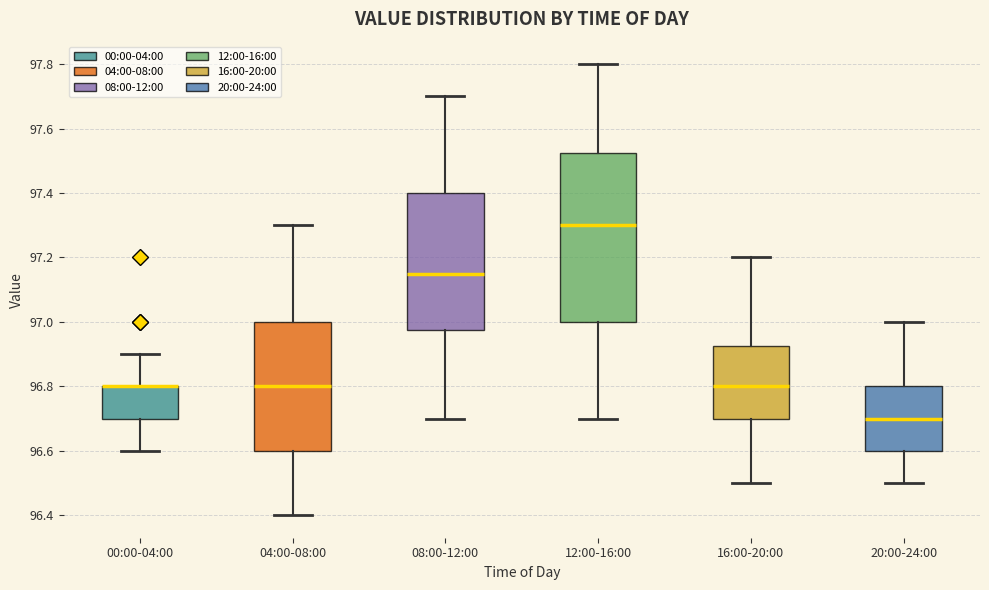

Which box is the tallest, from its lower edge to its upper edge?

12:00-16:00